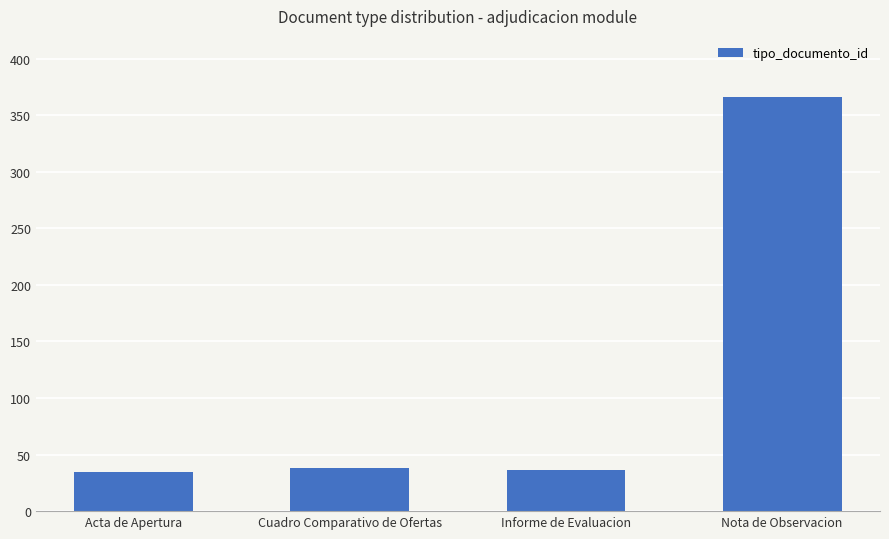

The value at Cuadro Comparativo de Ofertas is 58. True or false?

False